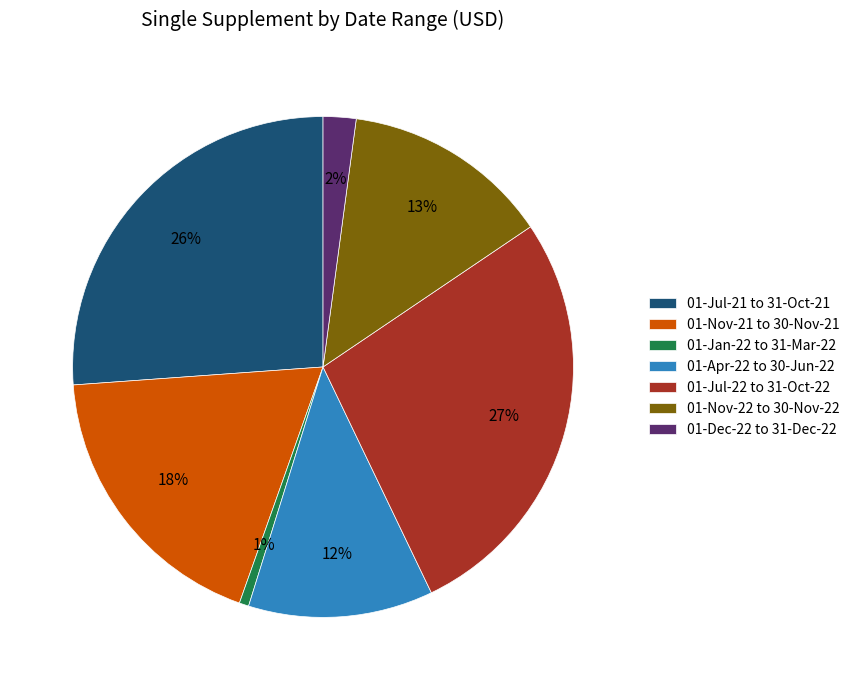

How many slices are in this pie chart?

7